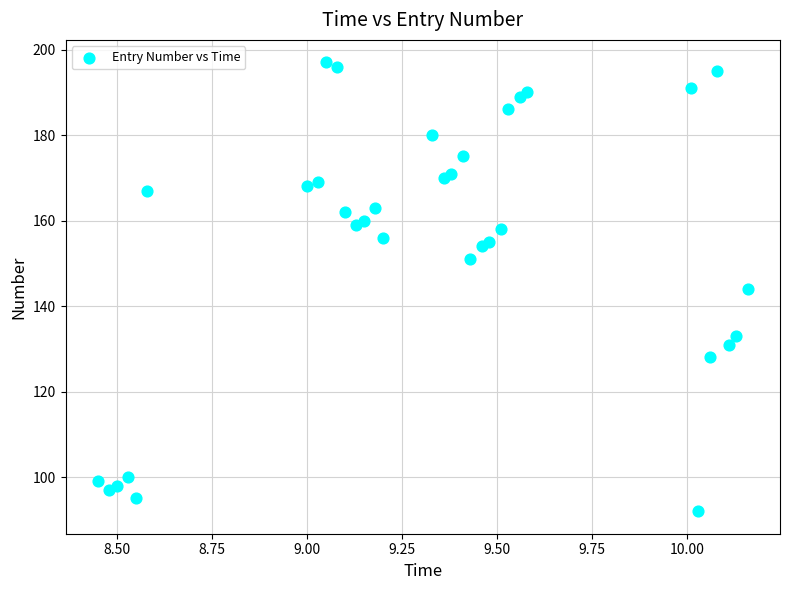

What is the range of Y values (max minus min)?

105